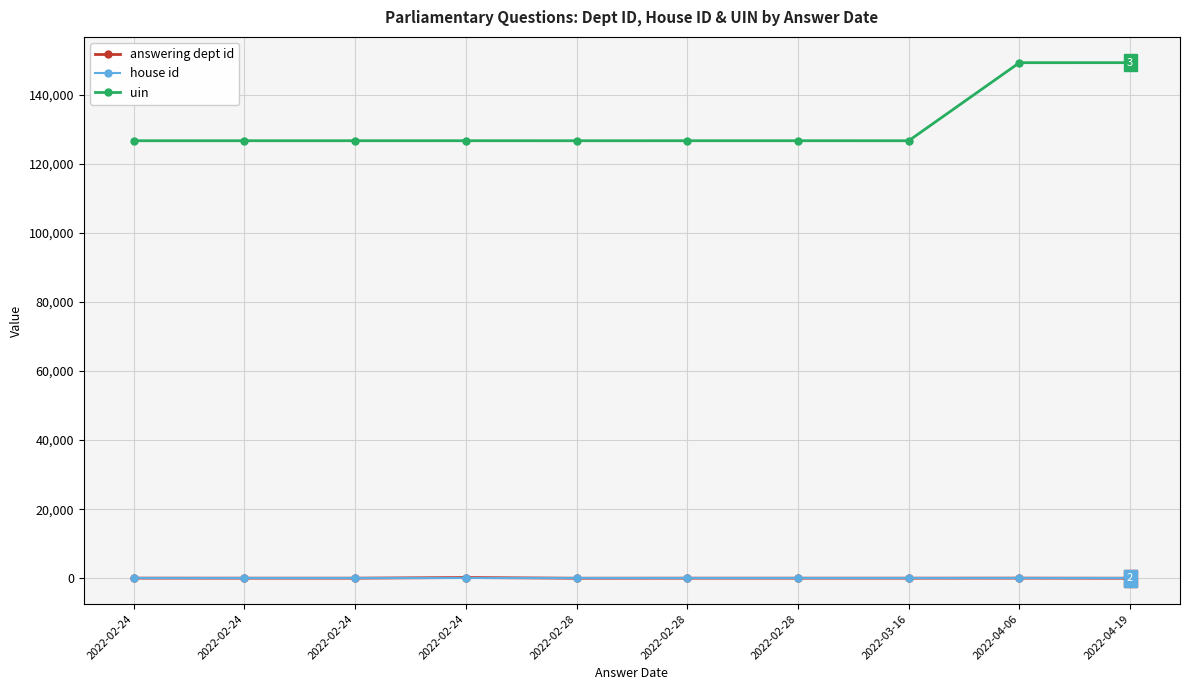

How many distinct data groups are displayed?

3